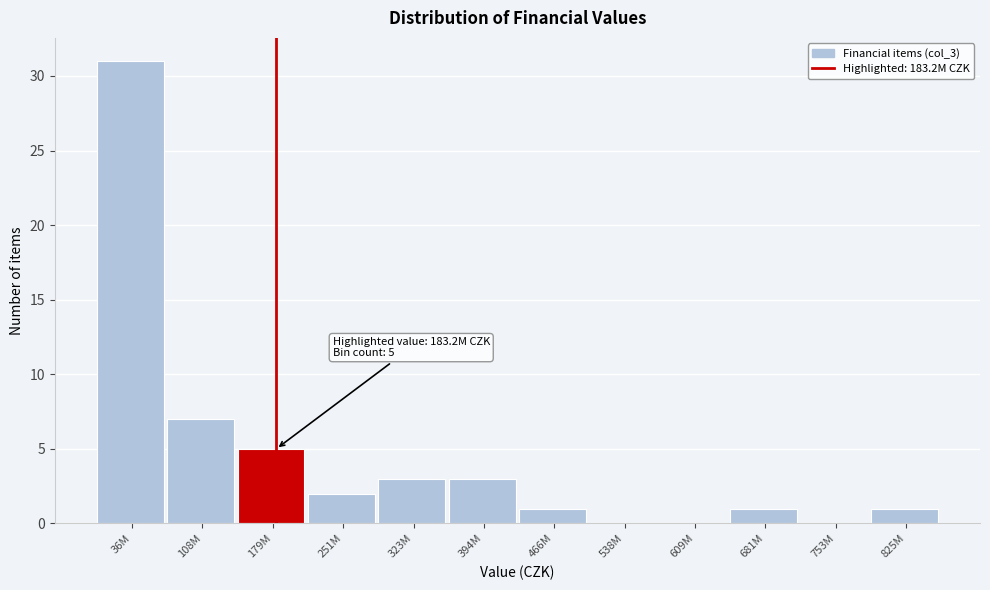

Reading right to left, transcribe all the data shown in this chart.

825M=1	753M=0	681M=1	609M=0	538M=0	466M=1	394M=3	323M=3	251M=2	179M=5	108M=7	36M=31